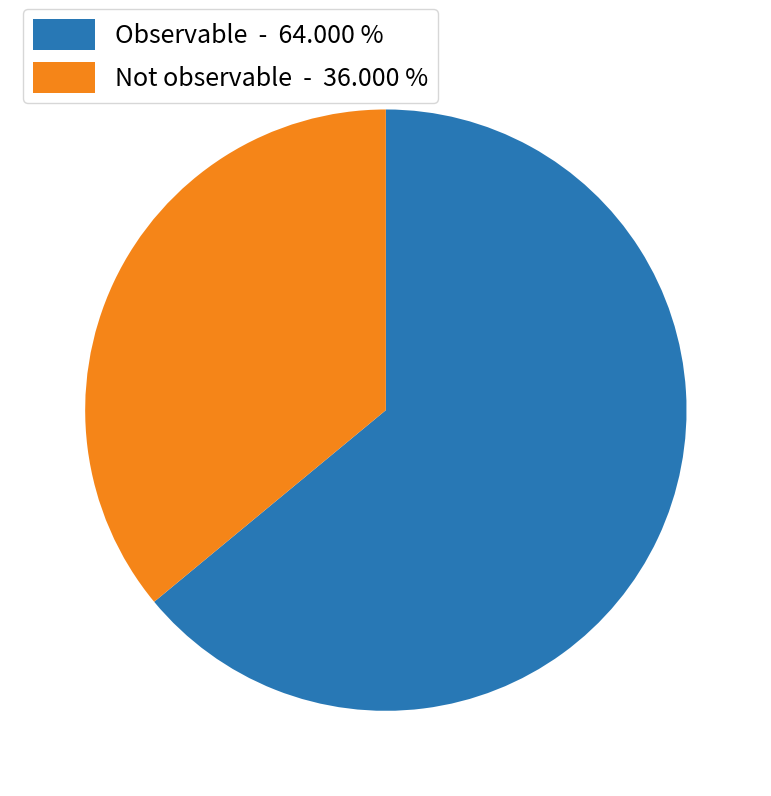

What is the ratio of the value at Observable to the value at Not observable?

1.8